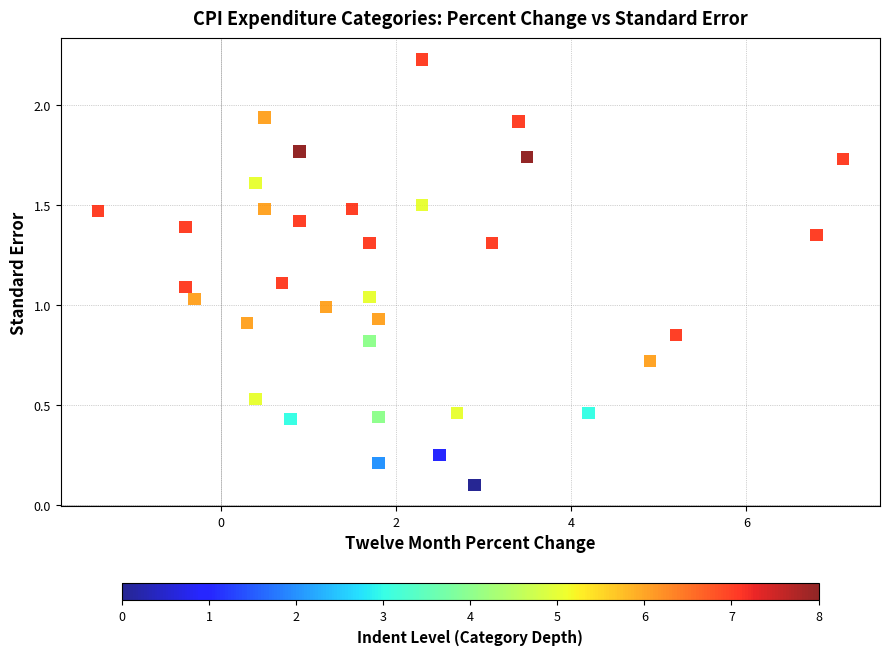

What is the range of X values (max minus min)?

8.5